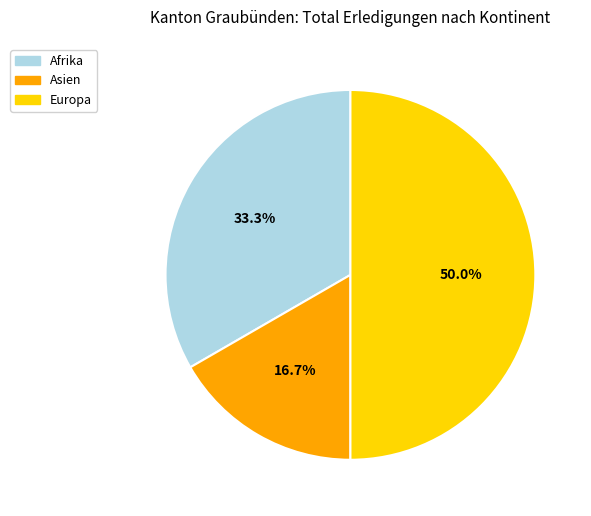

To the nearest percent, what is the average slice percentage?

33%